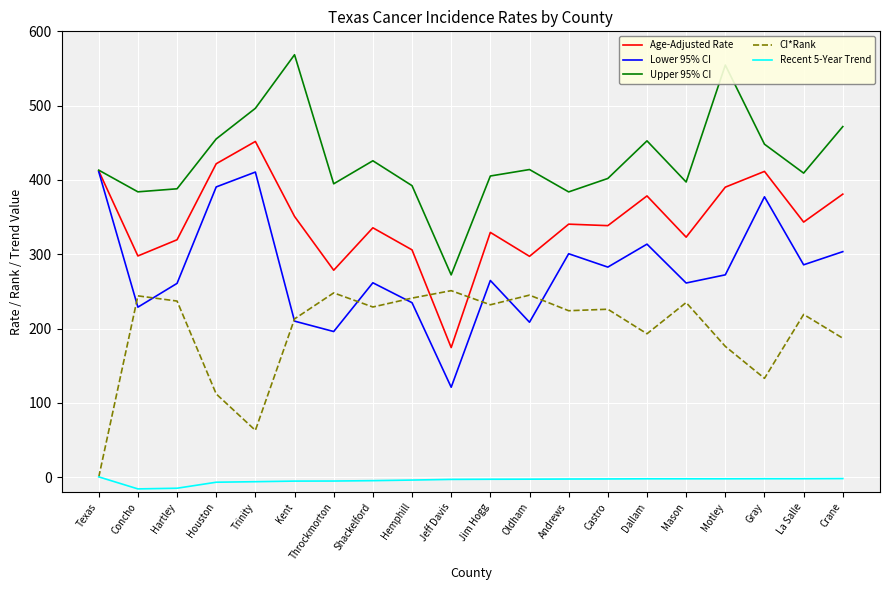

The CI*Rank series shows 133.0 at Gray. True or false?

True